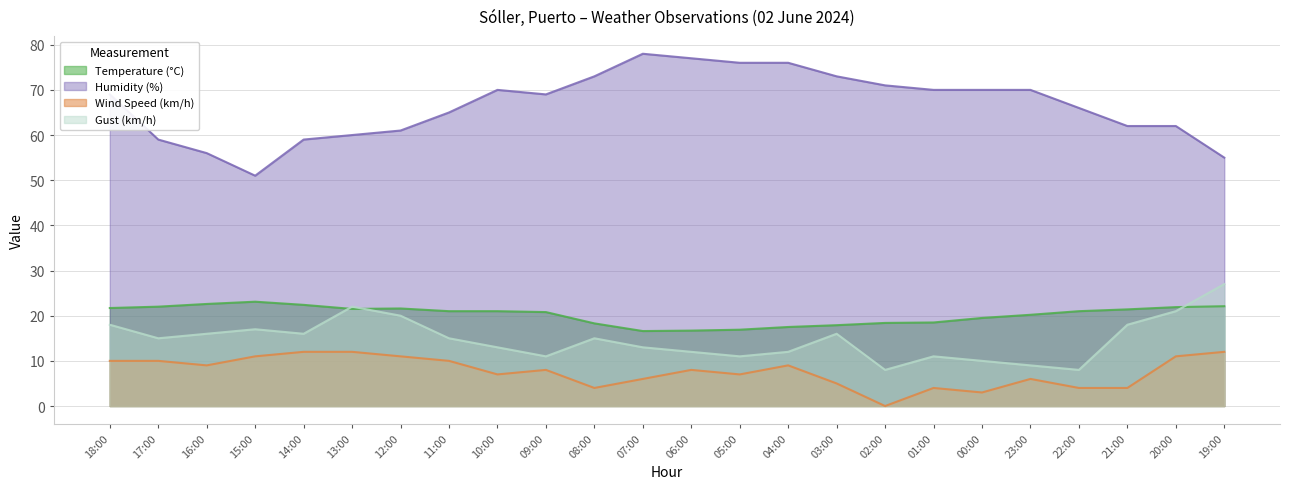

What is the difference between the Humidity (%) values at 15:00 and 17:00?

8.0